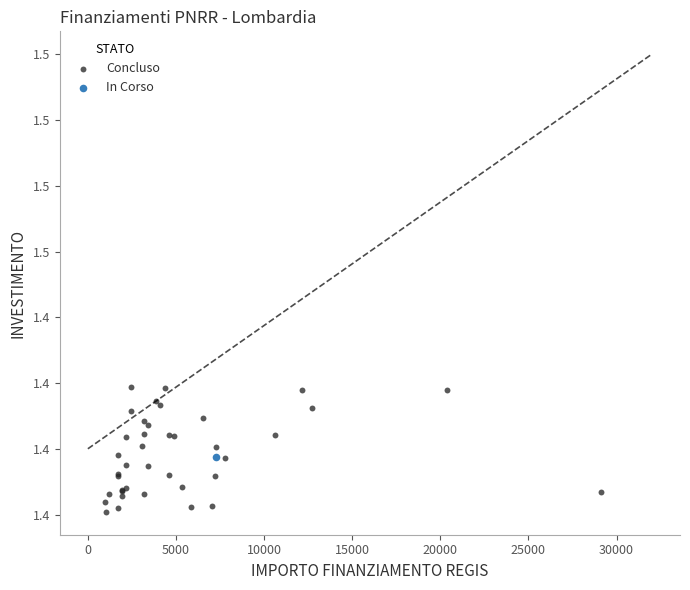

What are all the series names shown in the legend?

Concluso, In Corso